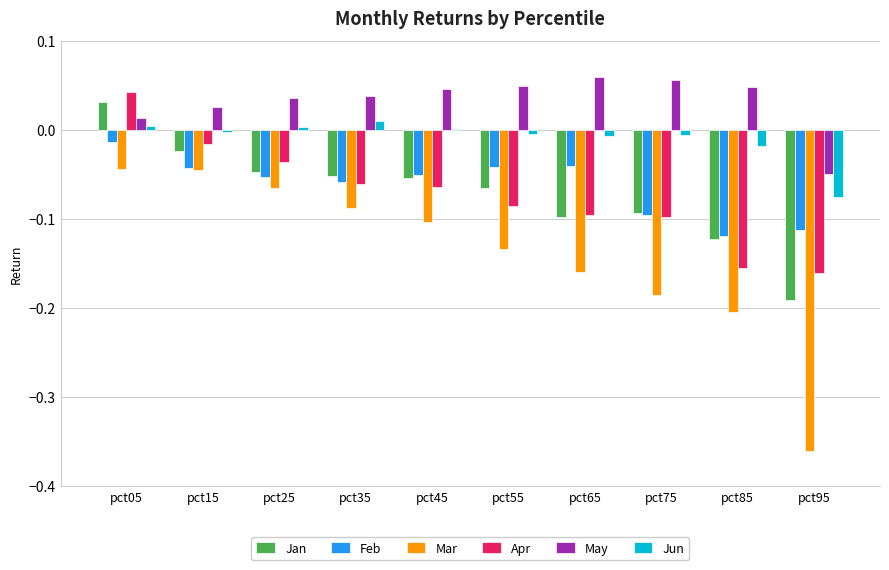

Between pct35 and pct85, which series saw the biggest shift?

Mar